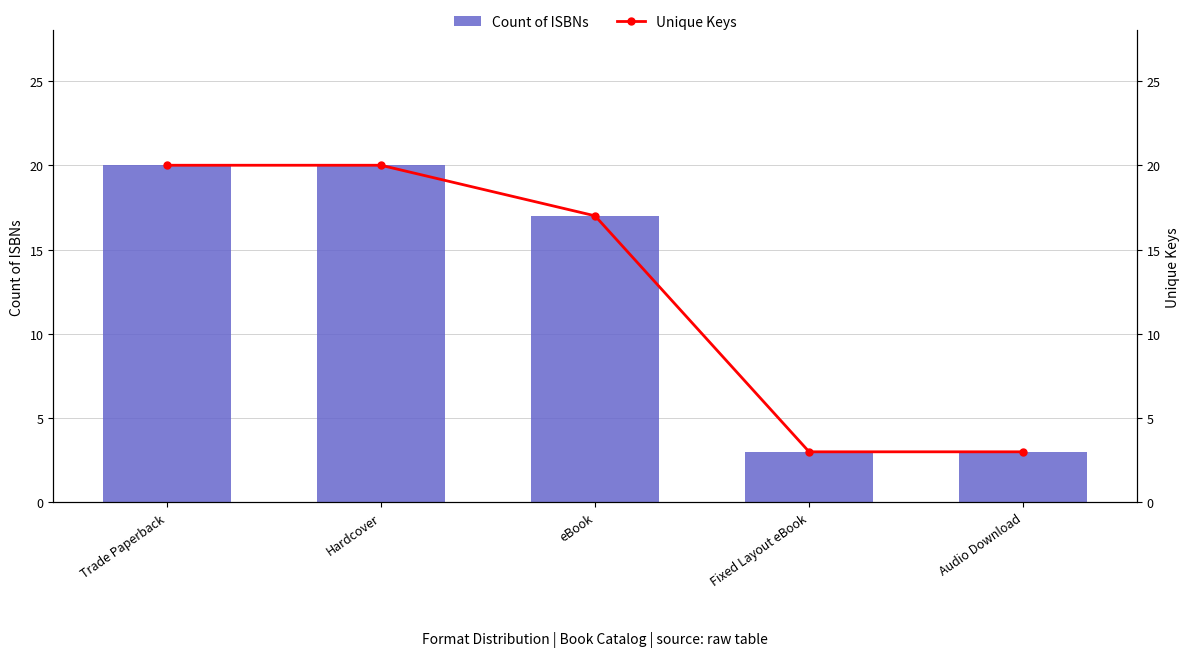

What is the minimum value shown in the chart?

3